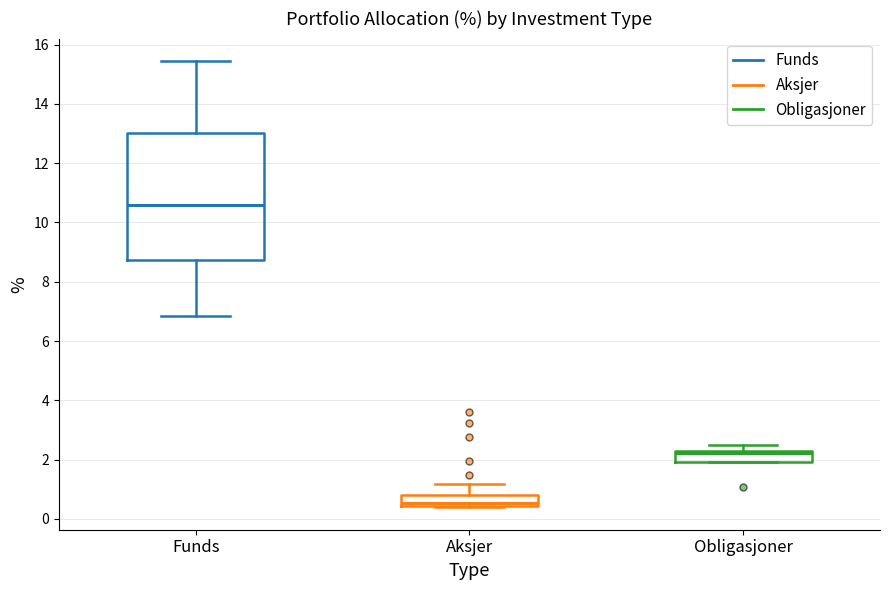

Which box's median line is the highest?

Funds